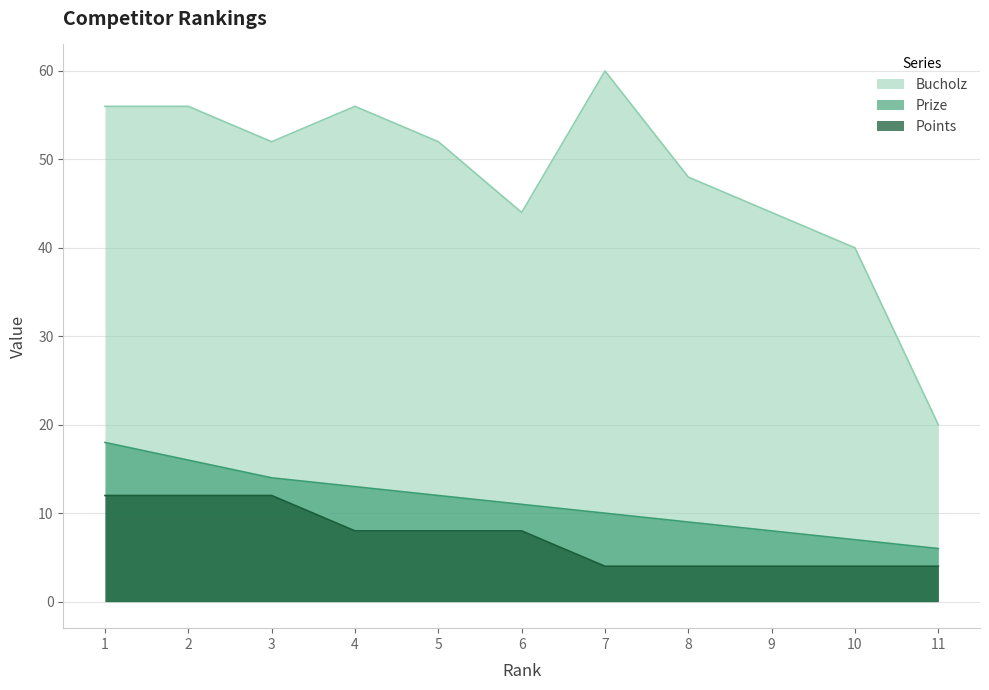

What is the average value of the Points series?

7